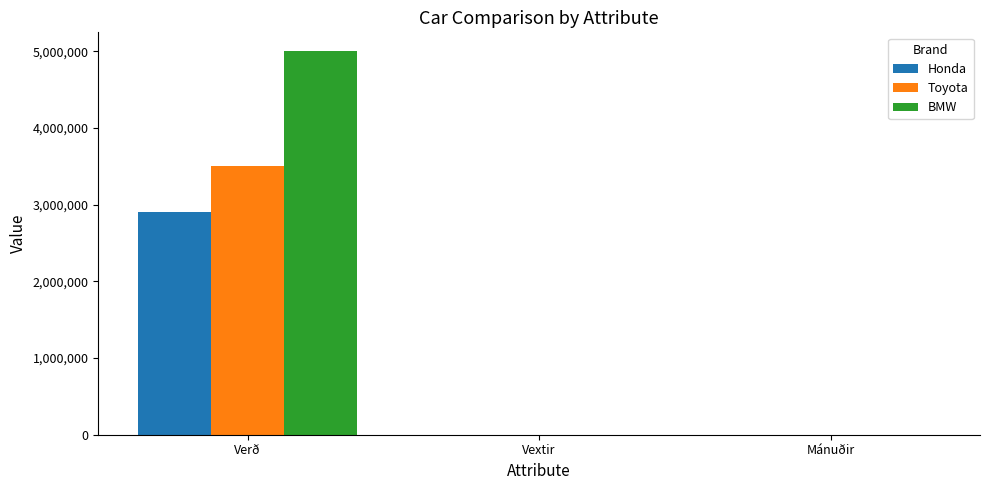

Between Verð and Vextir, which series saw the biggest shift?

BMW